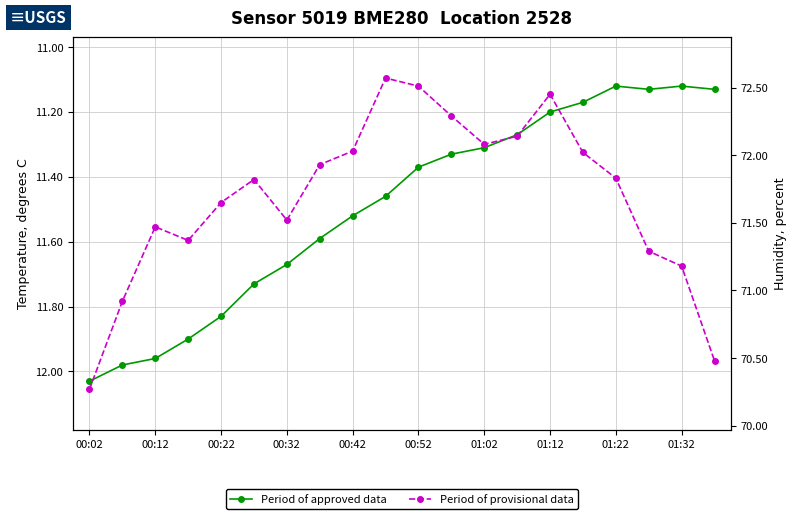

Which series has the largest total across all categories?

Period of provisional data